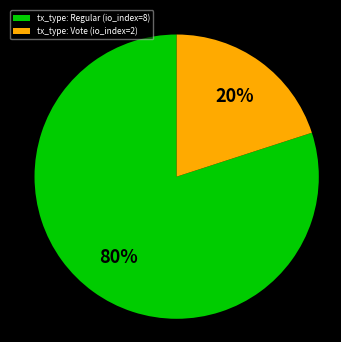

Combined, do tx_type: Regular (io_index=8) and tx_type: Vote (io_index=2) account for over 50%?

Yes